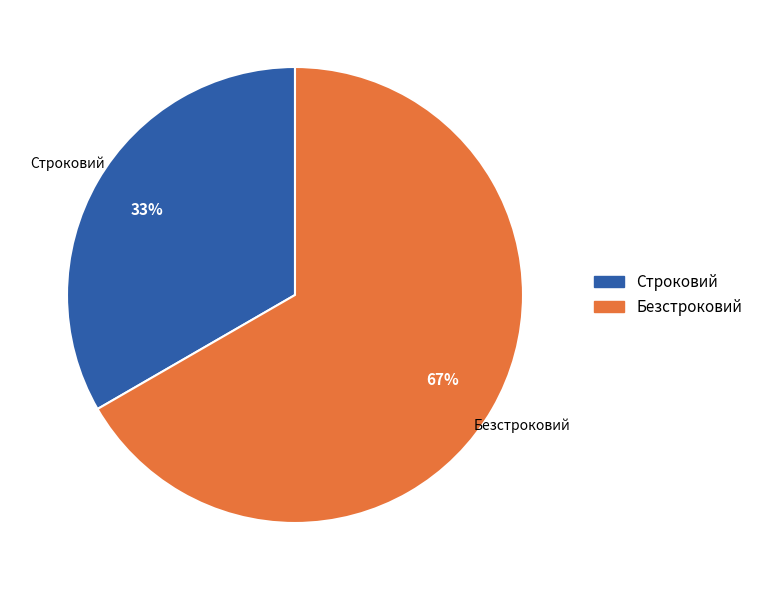

To the nearest percent, what is the combined percentage of Безстроковий and Строковий?

100%